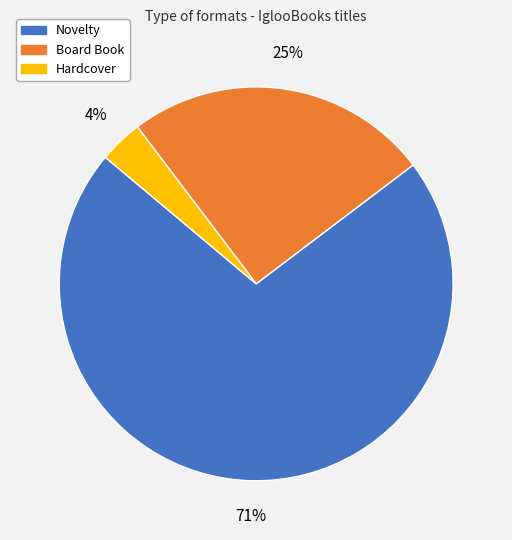

What is the smallest slice in the pie chart?

Hardcover